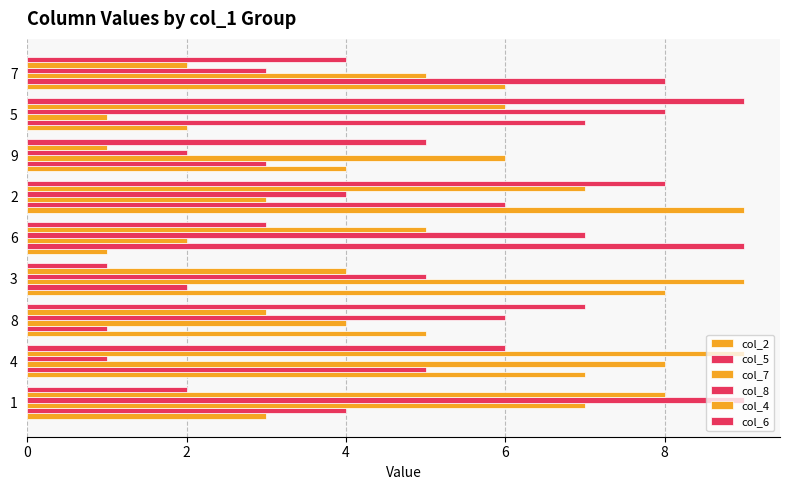

How many categories are shown in the chart?

9